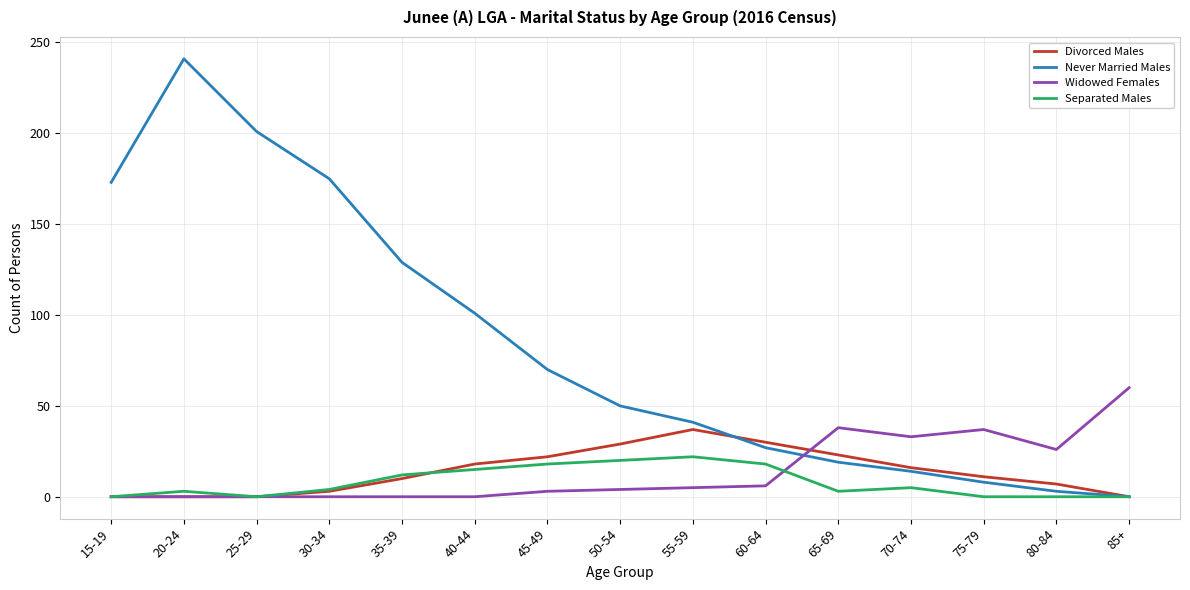

In Divorced Males, how many points are higher than both neighbors (excluding endpoints)?

1